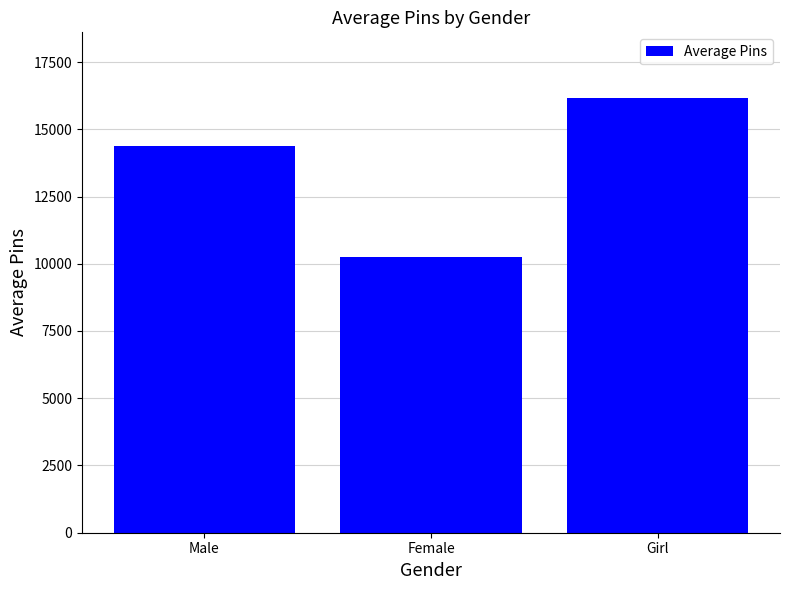

Rank the categories by value from highest to lowest.

Girl, Male, Female